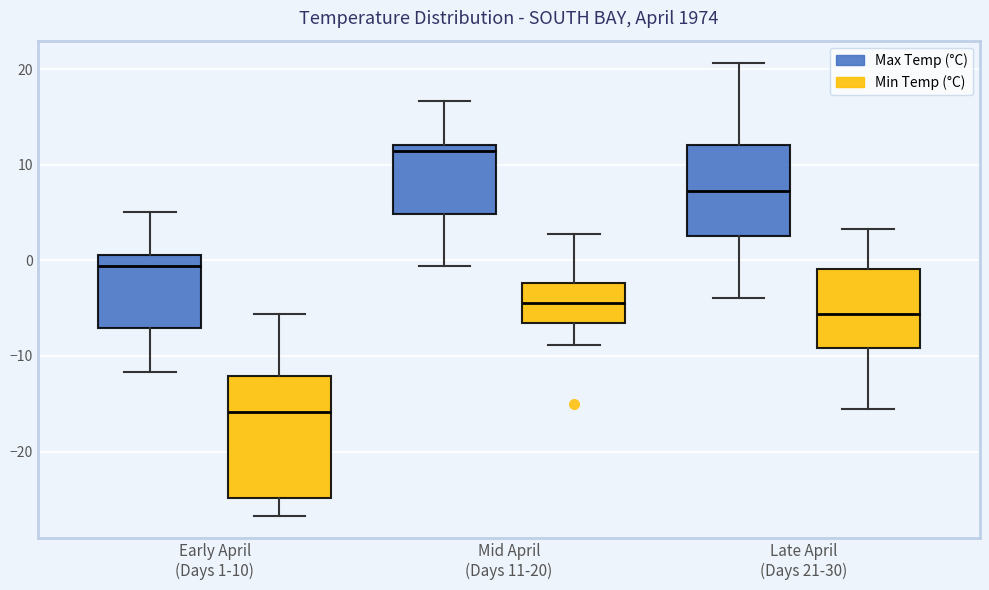

Reading left to right, transcribe this box plot: for each box, give where its median line is, the range the box spans, and where its two whiskers end, as read against the y-axis. The values are not printed on the chart, so give them approximately, as read against the axis.

Early April (Days 1-10) (Max Temp (°C)): median -1, box -7 to 1, whiskers -12 to 5
Early April (Days 1-10) (Min Temp (°C)): median -16, box -25 to -12, whiskers -27 to -6
Mid April (Days 11-20) (Max Temp (°C)): median 11, box 5 to 12, whiskers -1 to 17
Mid April (Days 11-20) (Min Temp (°C)): median -4, box -7 to -2, whiskers -9 to 3
Late April (Days 21-30) (Max Temp (°C)): median 7, box 3 to 12, whiskers -4 to 21
Late April (Days 21-30) (Min Temp (°C)): median -6, box -9 to -1, whiskers -16 to 3